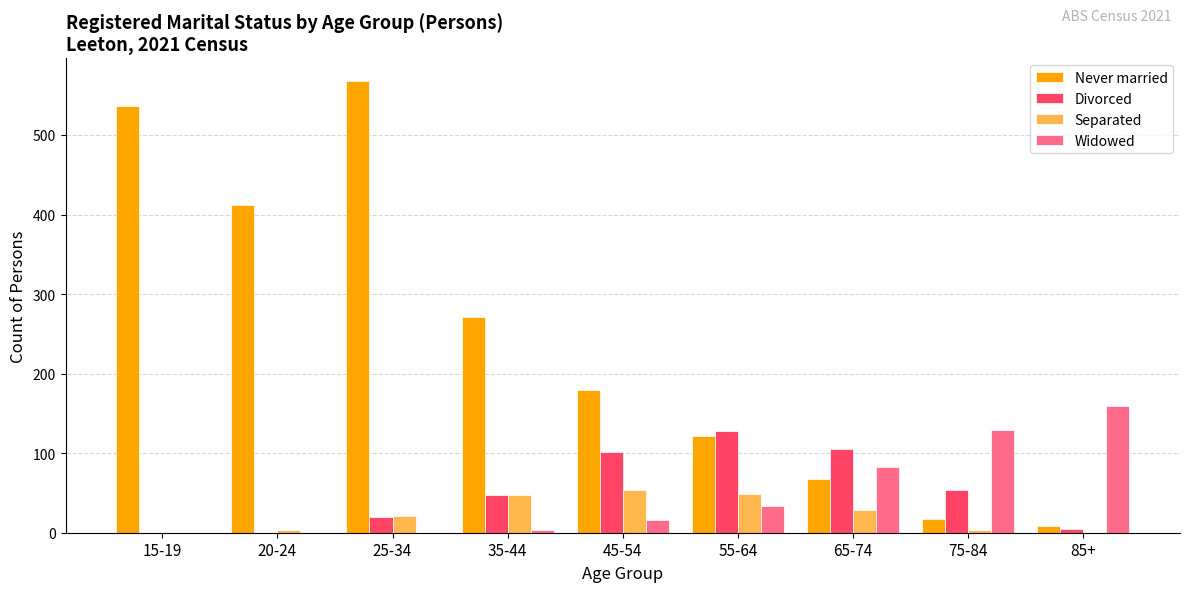

The Divorced series shows 0 at 20-24. True or false?

True